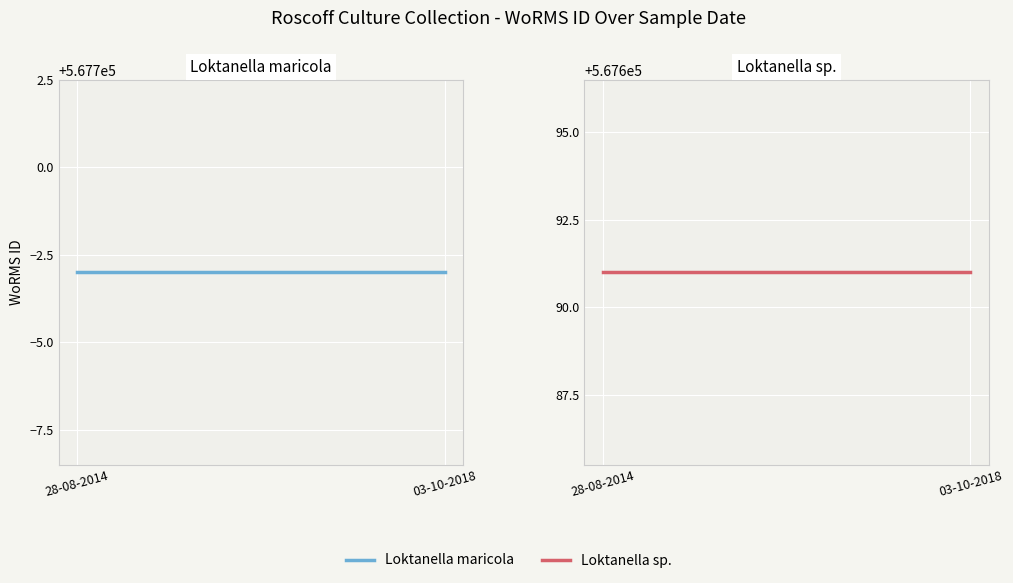

Count the number of data series in this chart.

2